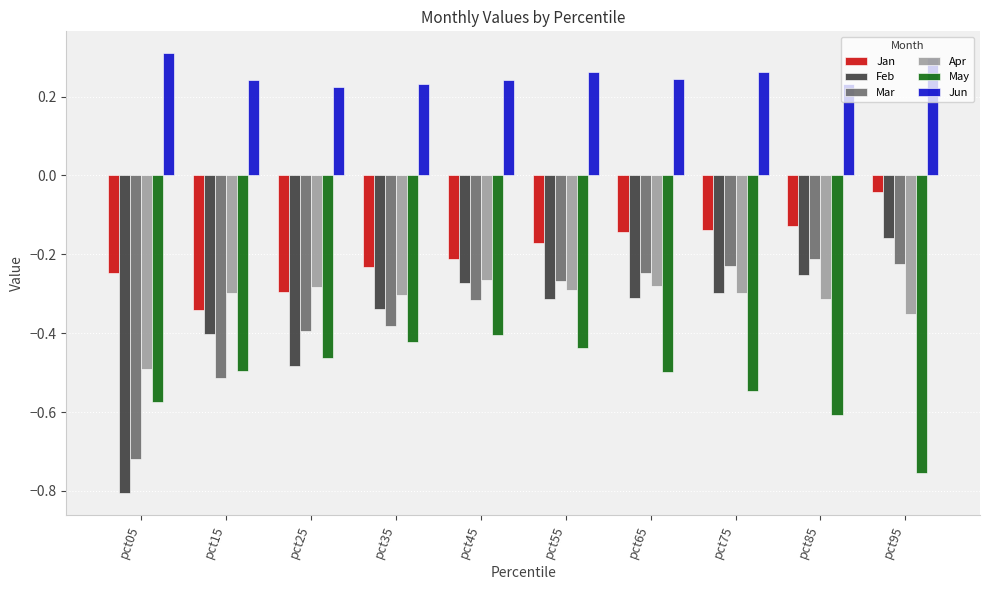

Which label corresponds to the smallest value in the chart?

pct05